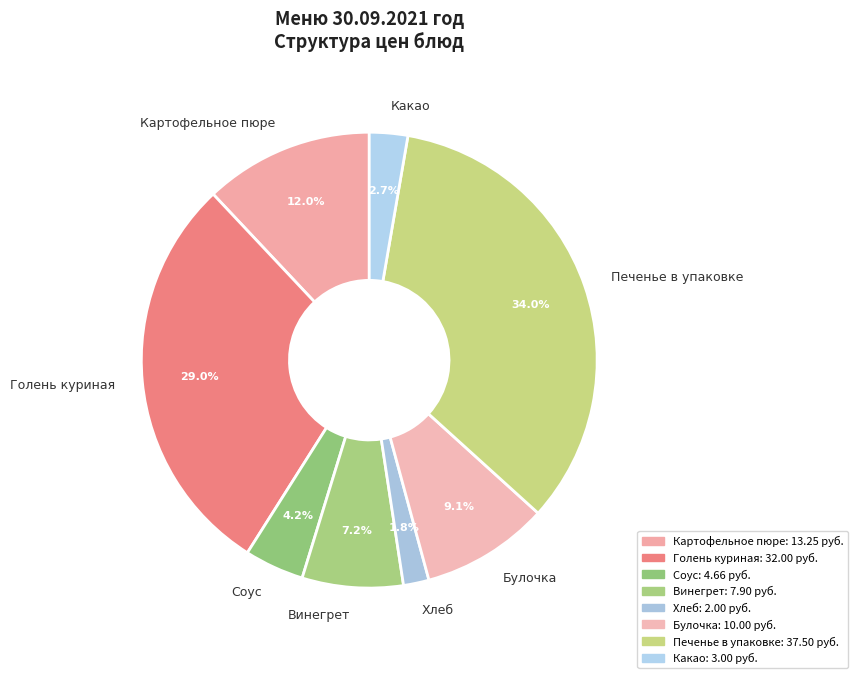

Is there any slice that represents more than half of the pie?

No